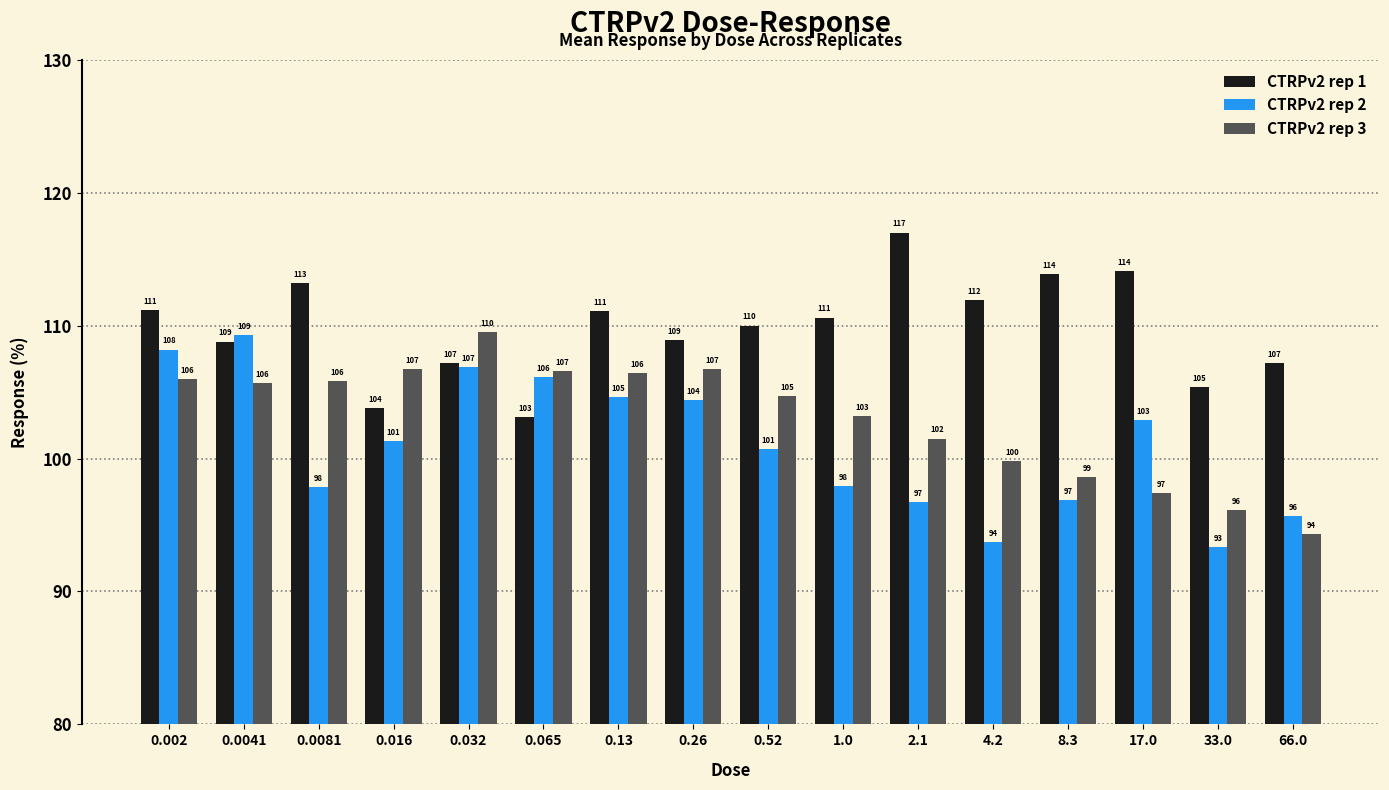

Is it true that CTRPv2 rep 1 equals 114.1 at 17.0?

True